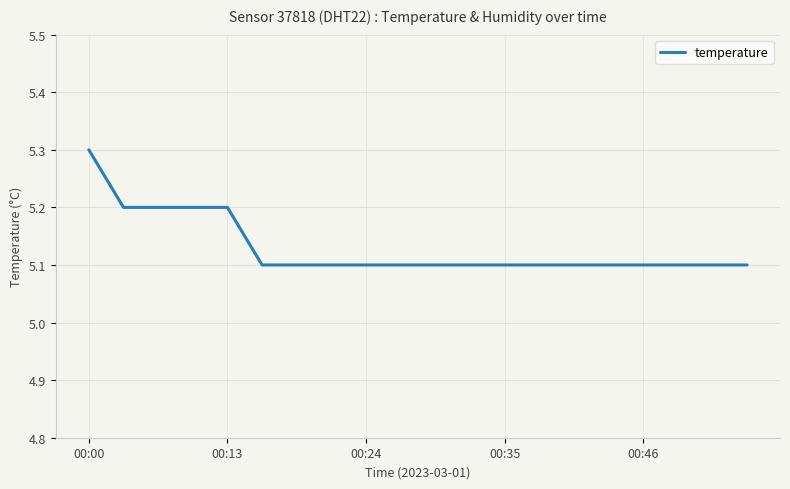

What is the maximum value shown in the chart?

5.3